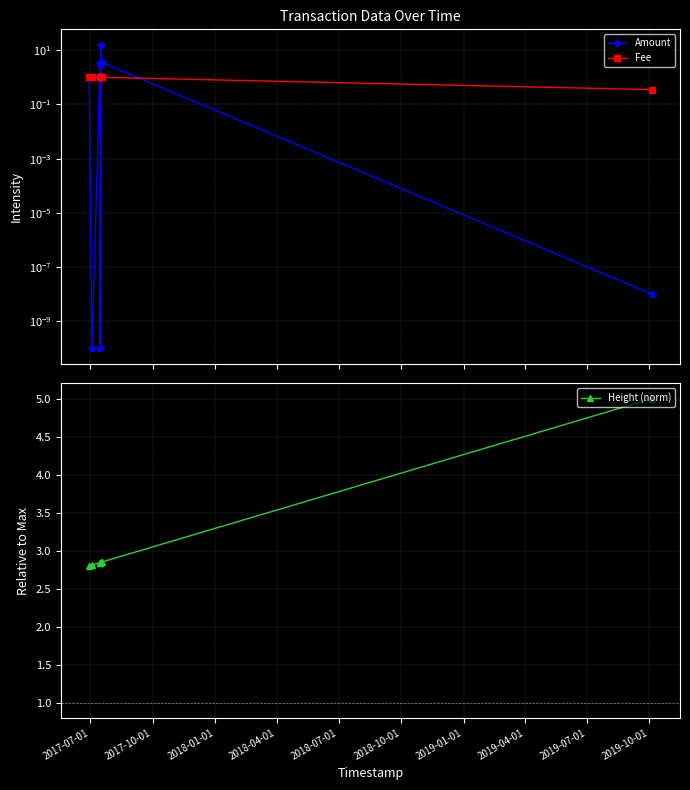

True or false: Fee and Height (norm) cross at least once.

False